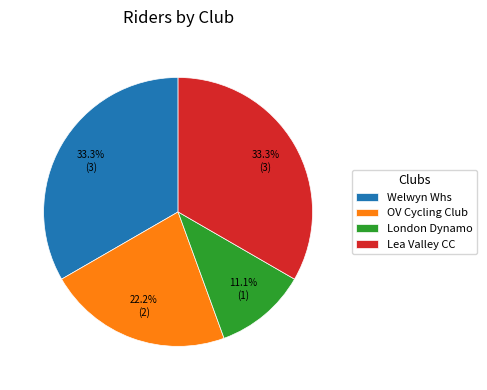

What is the smallest slice in the pie chart?

London Dynamo